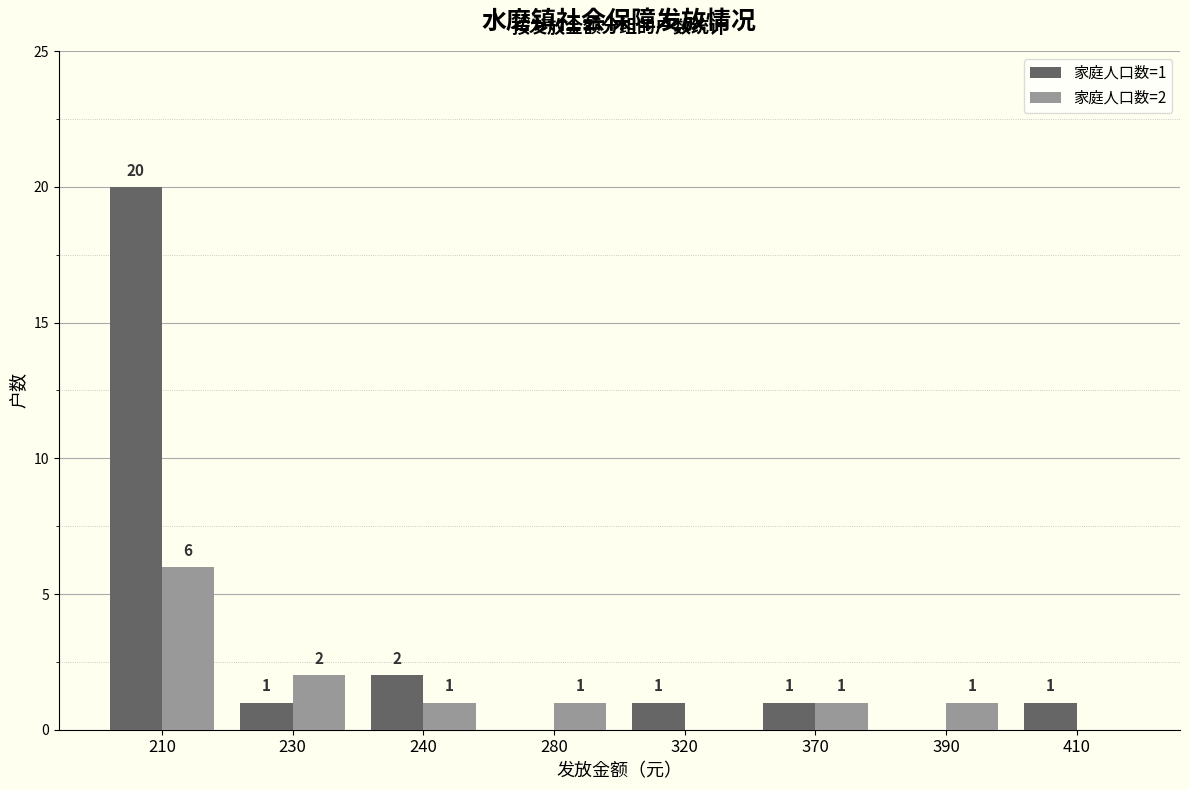

What is the total value across all series at 240?

3